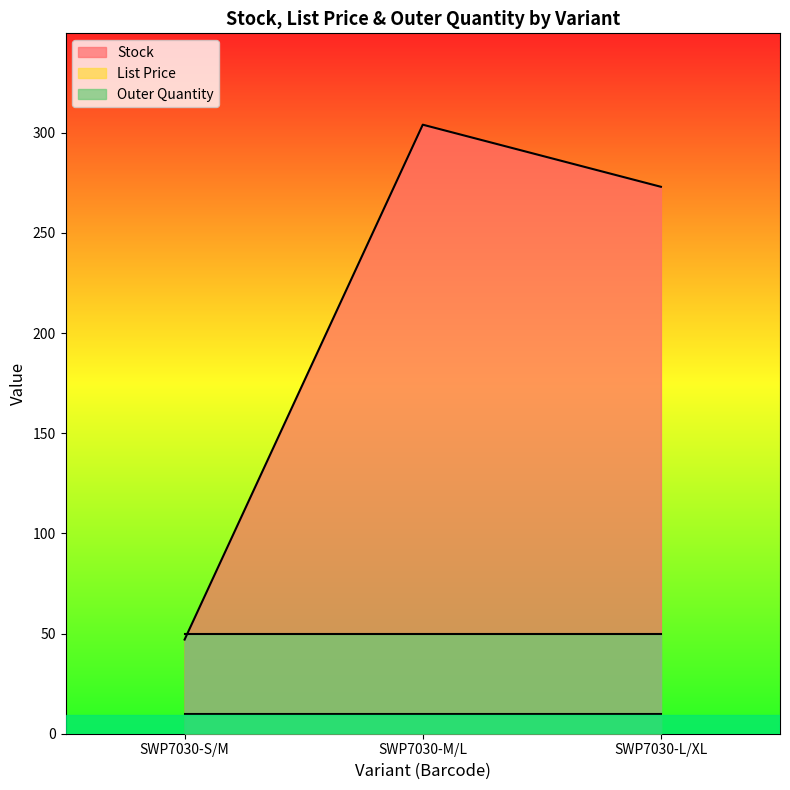

The value of Stock at SWP7030-L/XL is 395.6. True or false?

False